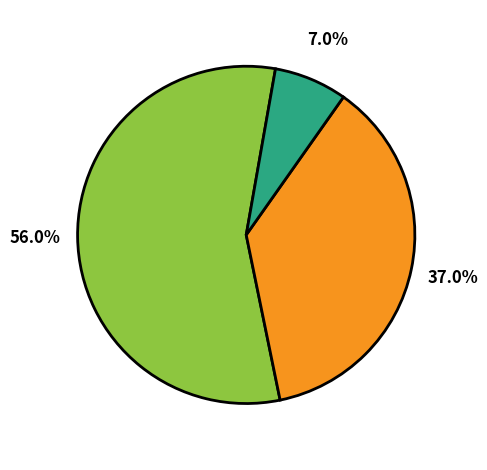

How many slices are in this pie chart?

3